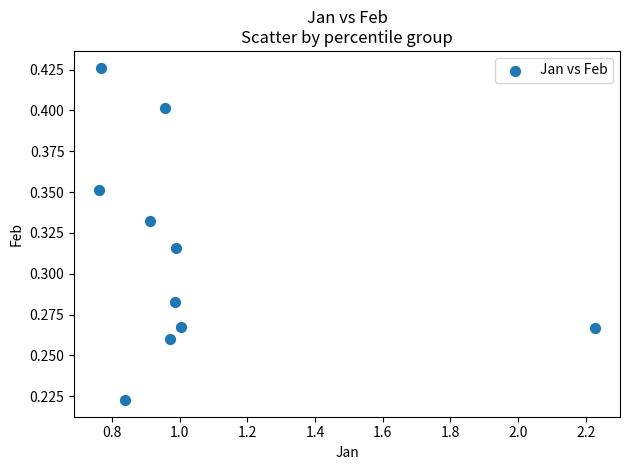

What is the average X value?

1.0